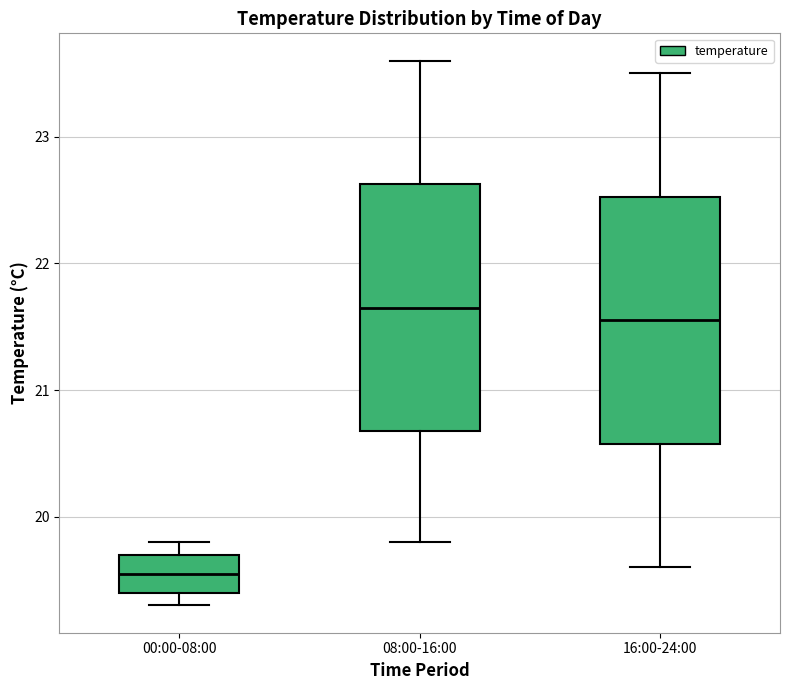

Reading left to right, read every box against the y-axis: the position of its median line, the range the box covers, and the ends of its whiskers. The values are not printed on the chart, so give them approximately, as read against the axis.

00:00-08:00: median 19.6, box 19.4 to 19.7, whiskers 19.3 to 19.8
08:00-16:00: median 21.7, box 20.7 to 22.6, whiskers 19.8 to 23.6
16:00-24:00: median 21.6, box 20.6 to 22.5, whiskers 19.6 to 23.5